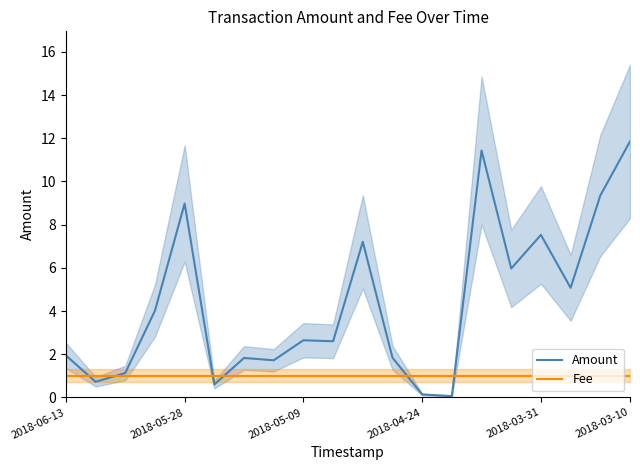

Rank the series by their average value, from highest to lowest.

Amount, Fee